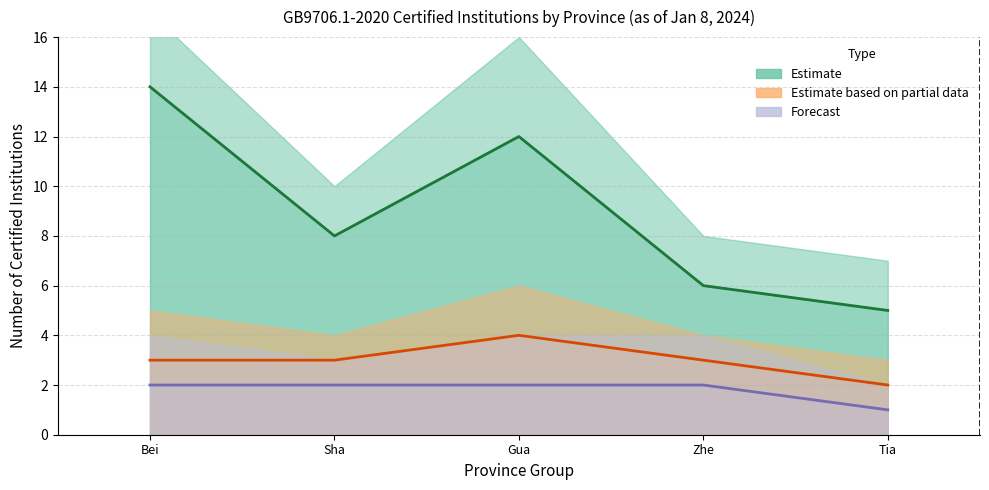

True or false: Estimate has a value of 5 at Tia.

True